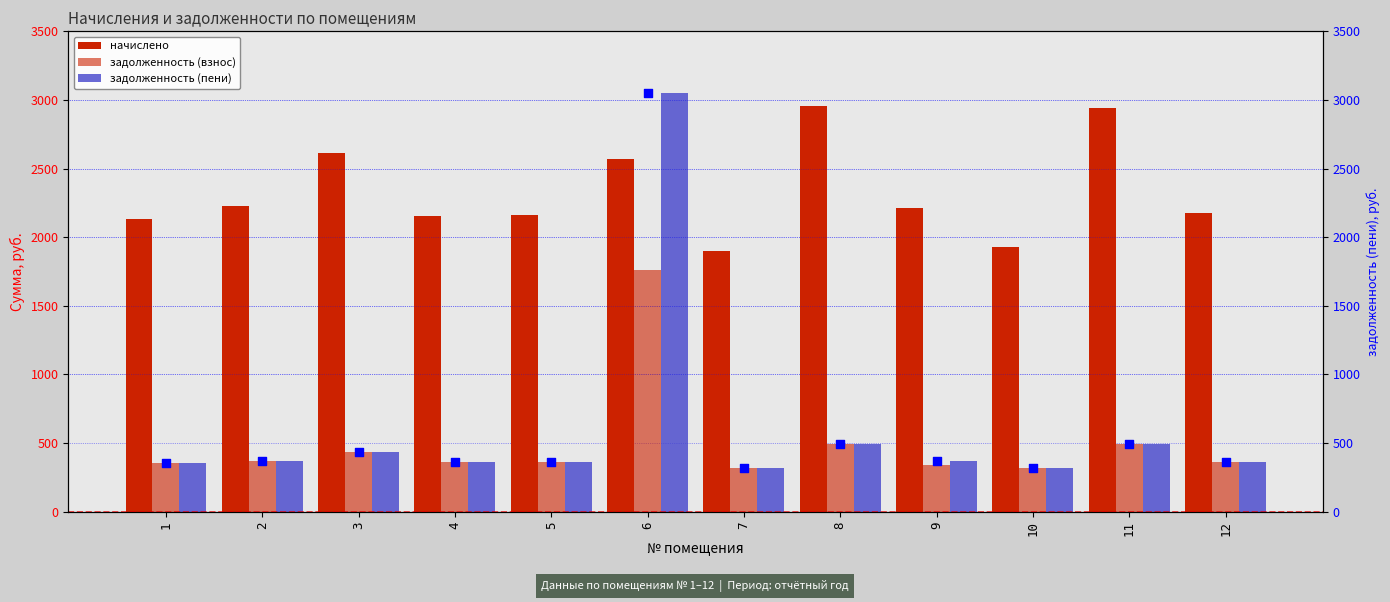

Which series contains the lowest Y value?

задолженность (взнос)